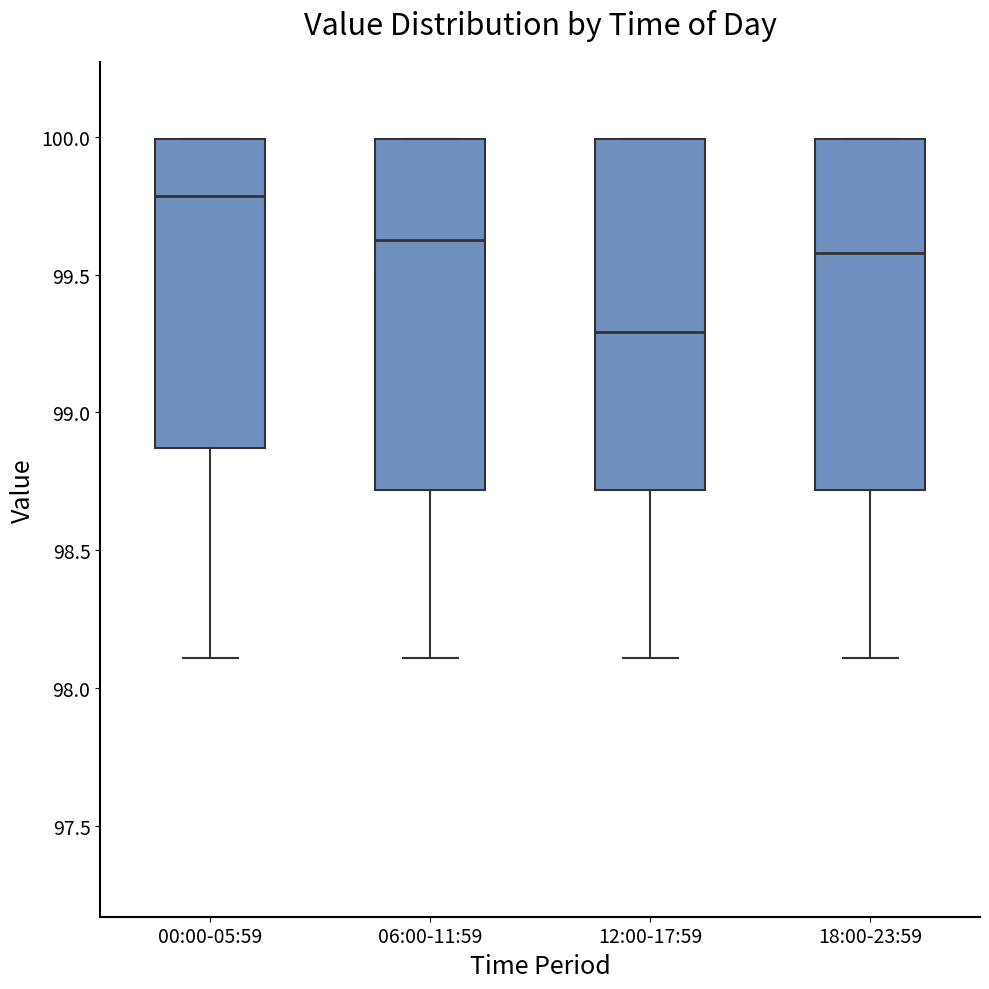

Reading left to right, transcribe this box plot: for each box, give where its median line is, the range the box spans, and where its two whiskers end, as read against the y-axis. The values are not printed on the chart, so give them approximately, as read against the axis.

00:00-05:59: median 99.80, box 98.85 to 100.00, whiskers 98.10 to 100.00
06:00-11:59: median 99.65, box 98.70 to 100.00, whiskers 98.10 to 100.00
12:00-17:59: median 99.30, box 98.70 to 100.00, whiskers 98.10 to 100.00
18:00-23:59: median 99.60, box 98.70 to 100.00, whiskers 98.10 to 100.00